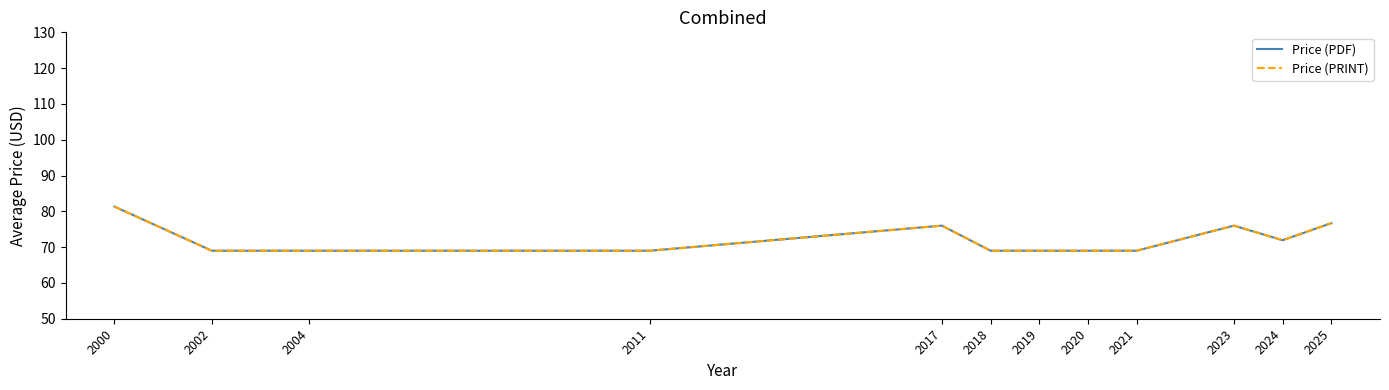

Reading left to right, extract all data points from this chart.

Price (PDF): 2000=81.3	2002=69.0	2004=69.0	2011=69.0	2017=76.0	2018=69.0	2019=69.0	2020=69.0	2021=69.0	2023=76.0	2024=71.9	2025=76.7
Price (PRINT): 2000=81.3	2002=69.0	2004=69.0	2011=69.0	2017=76.0	2018=69.0	2019=69.0	2020=69.0	2021=69.0	2023=76.0	2024=71.9	2025=76.7